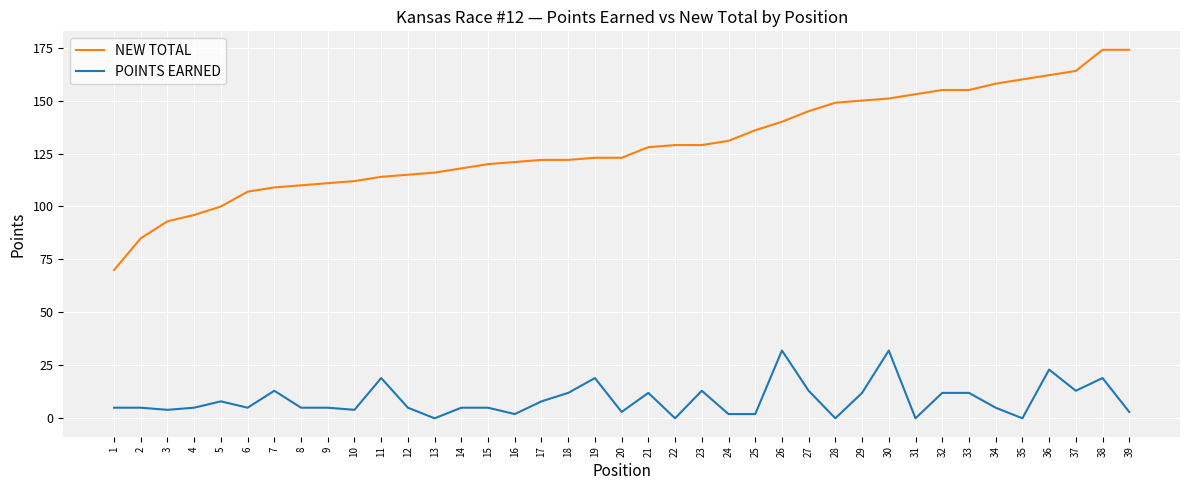

True or false: POINTS EARNED and NEW TOTAL intersect in this chart.

False